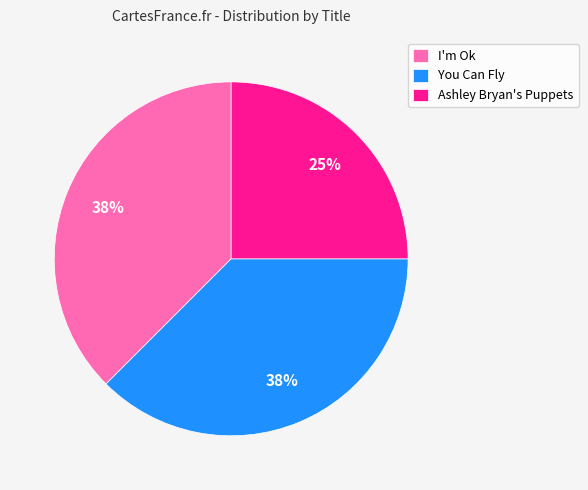

The You Can Fly slice represents 38% of the pie. True or false?

True